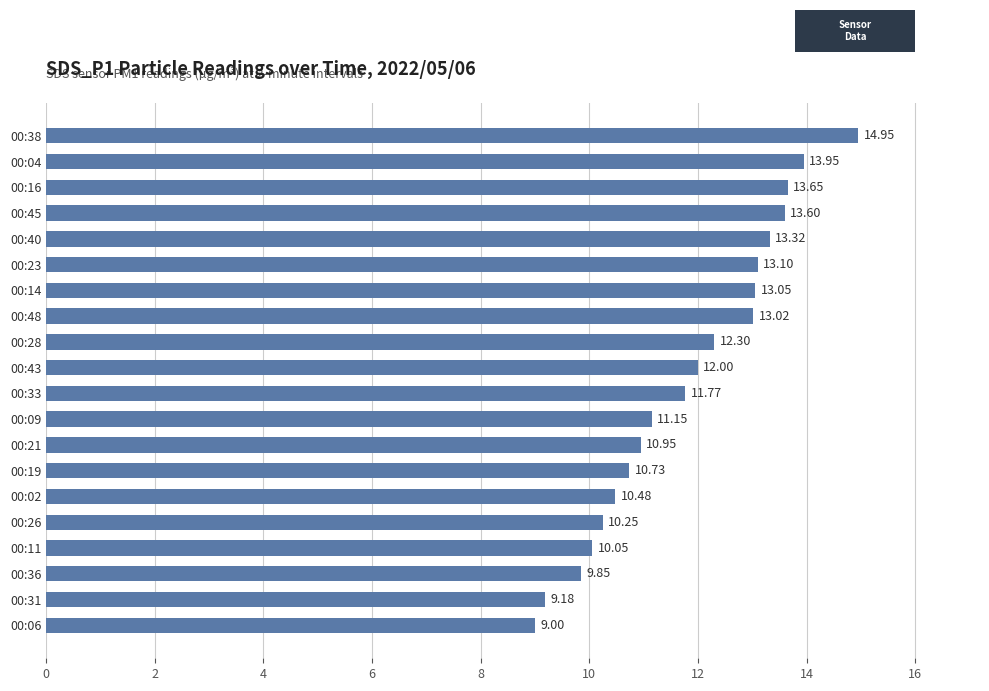

How many distinct data groups are displayed?

1